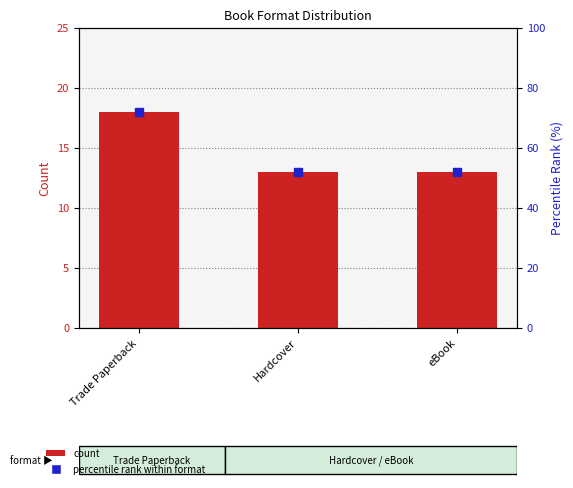

At how many categories does at least one series exceed 71?

1